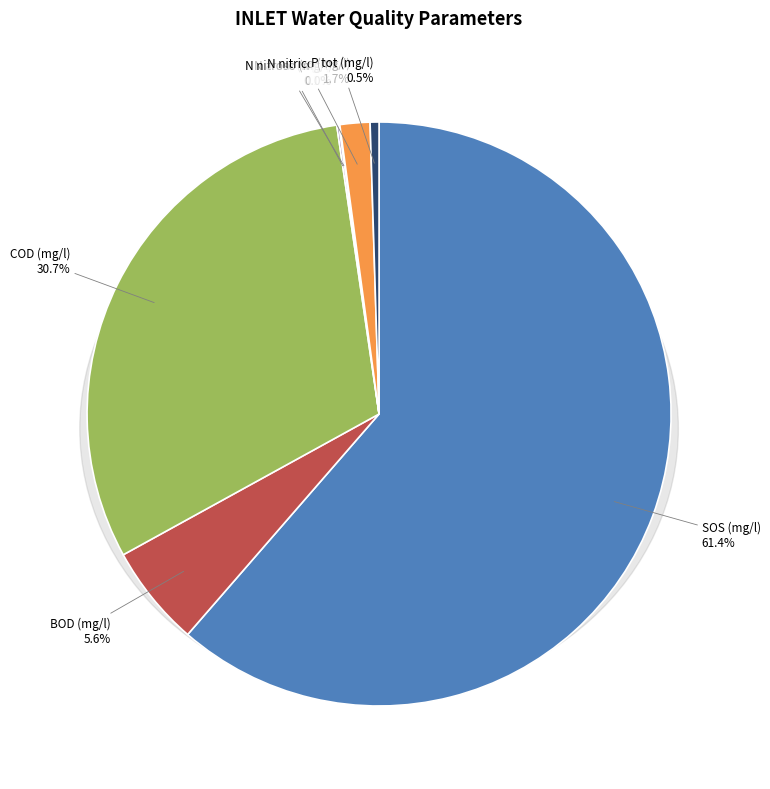

Combined, what portion of the pie is N nitrico (mg/l) and BOD (mg/l)?

7.3%